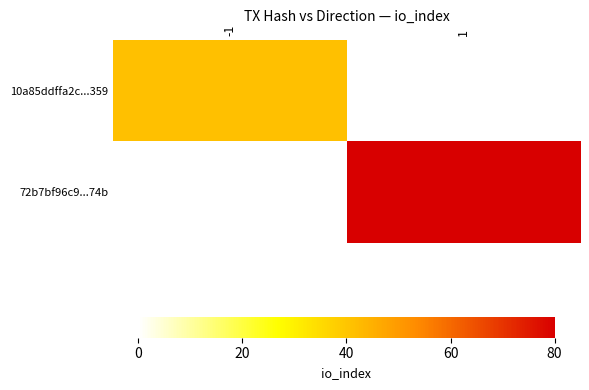

Is the value of 72b7bf96c9...74b at -1 greater than the value of 10a85ddffa2c...359 at -1?

No